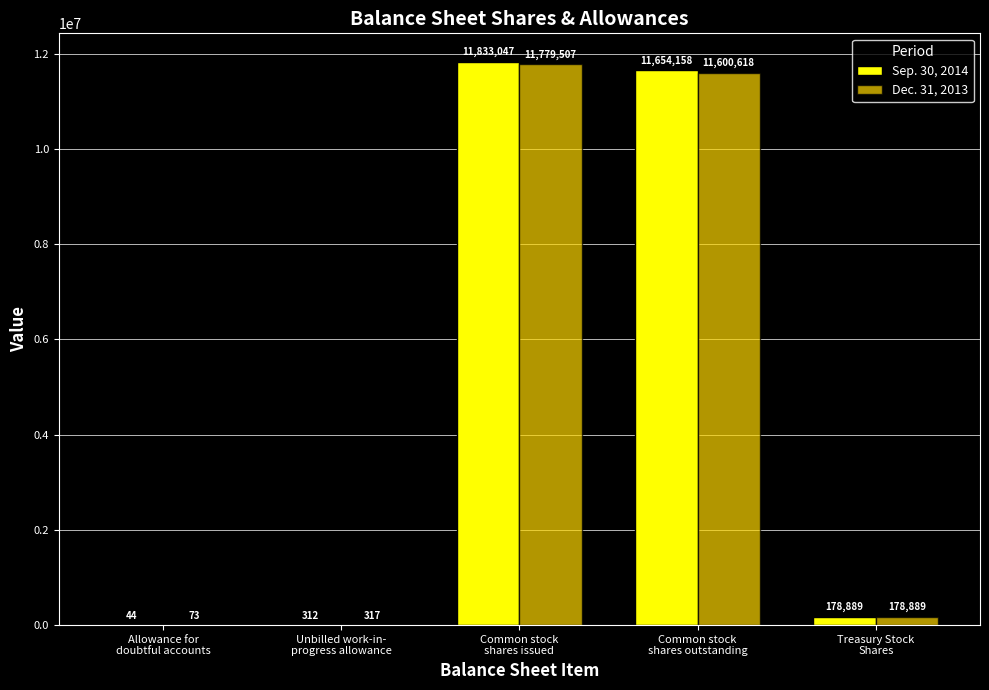

Are the bars horizontal?

No